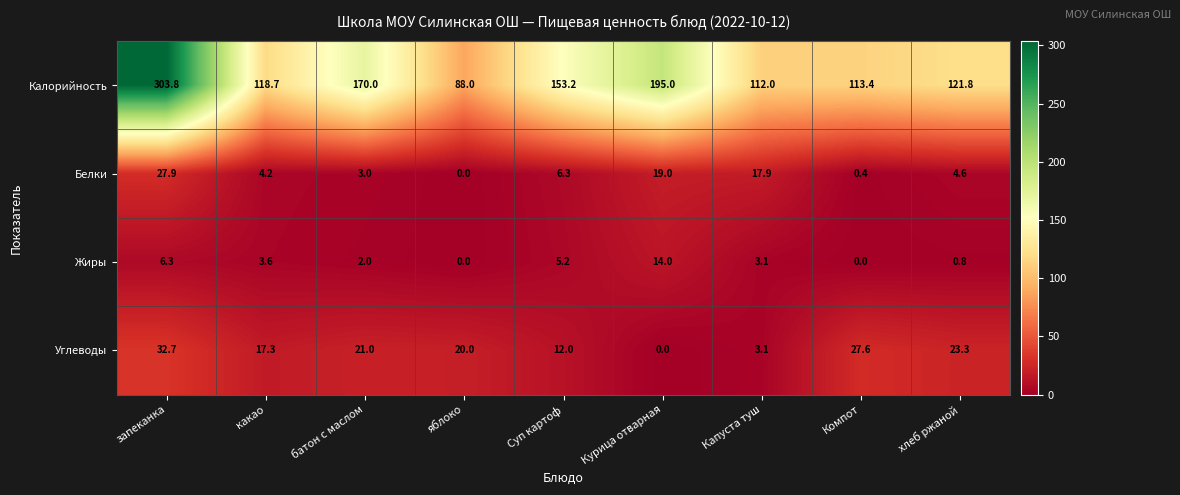

Which label corresponds to the largest value in the chart?

запеканка